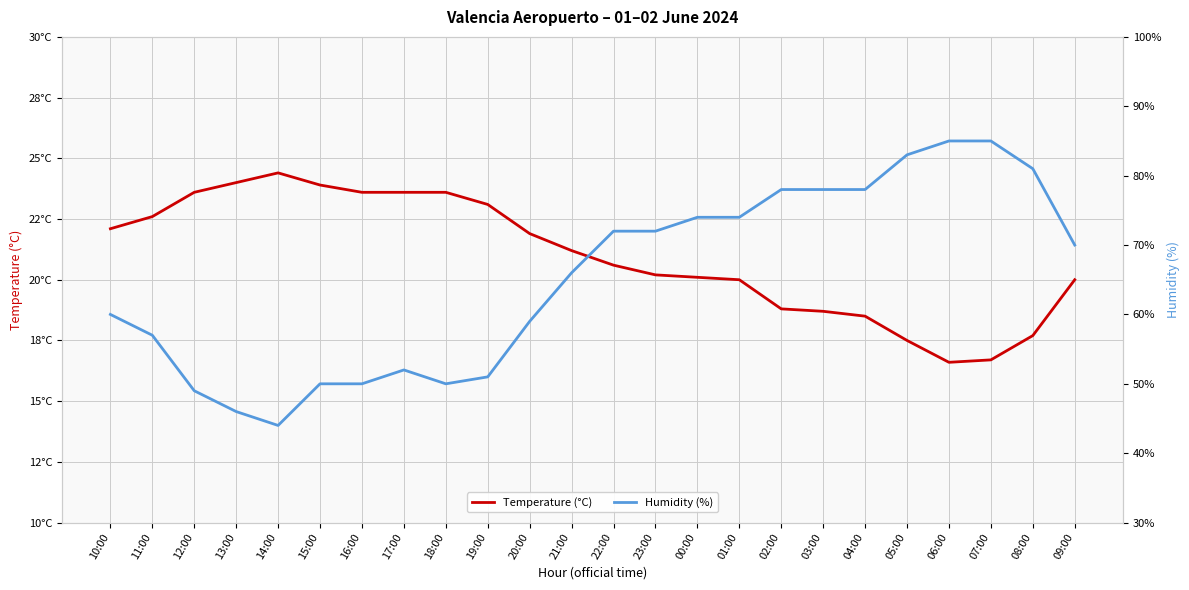

True or false: Temperature (°C) has a value of 21.9 at 20:00.

True